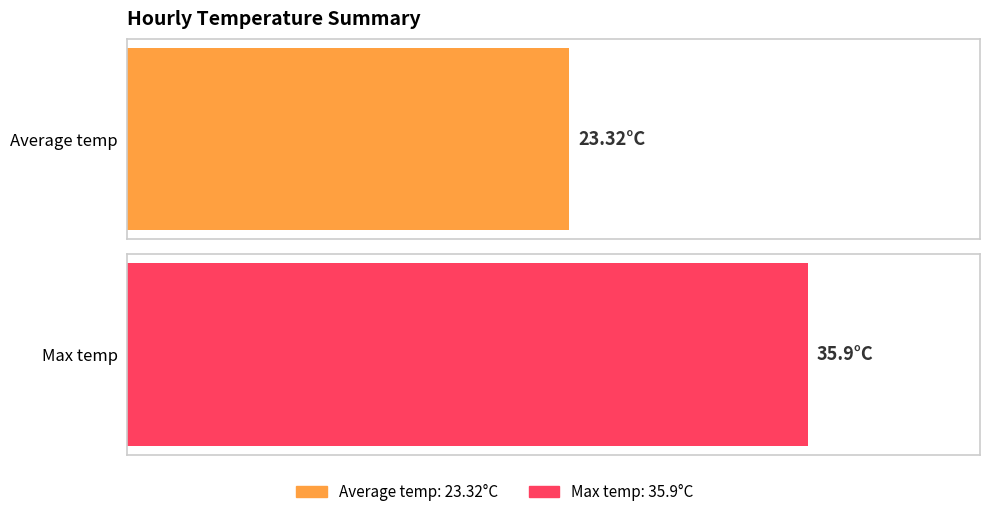

What is the greatest value displayed?

35.9